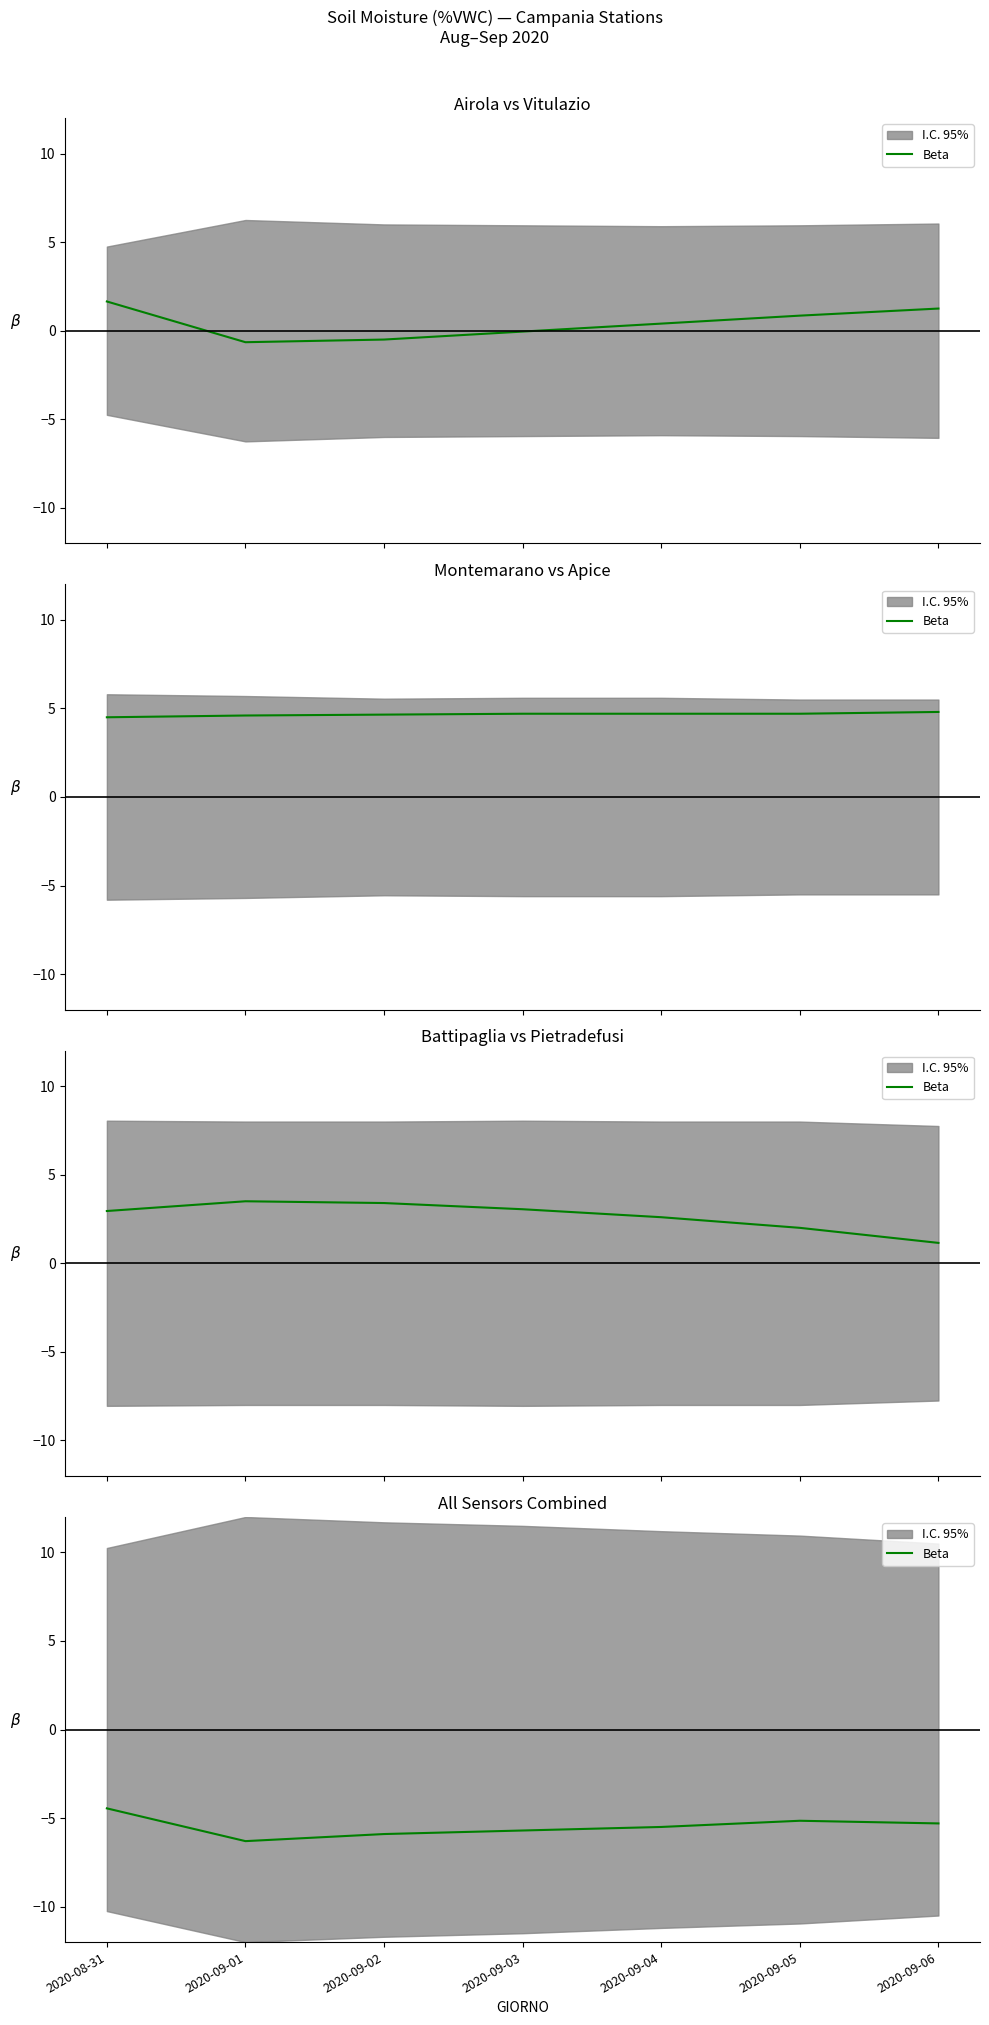

Is it true that the value at 2020-09-03 is -5.7?

True